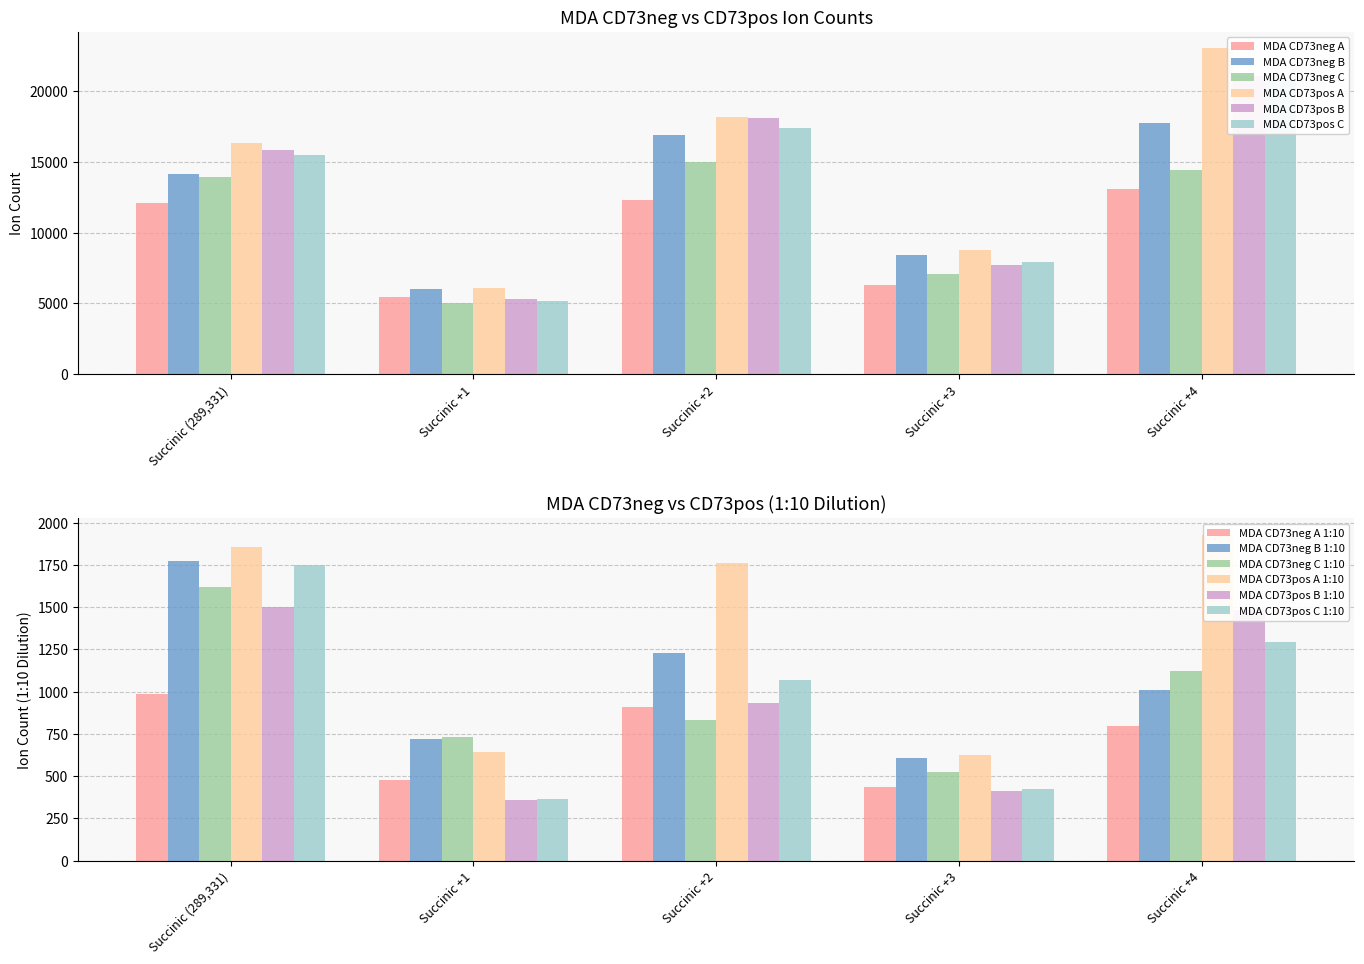

List the labels in order of MDA CD73pos C value, smallest first.

Succinic +1, Succinic +3, Succinic (289,331), Succinic +2, Succinic +4